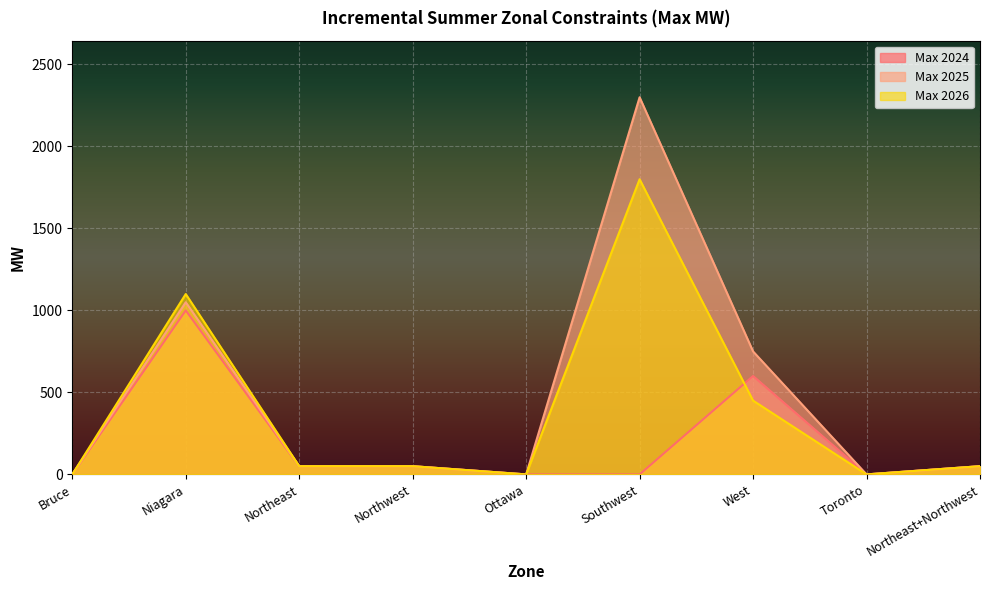

What is the average value of the Max 2026 series?

389